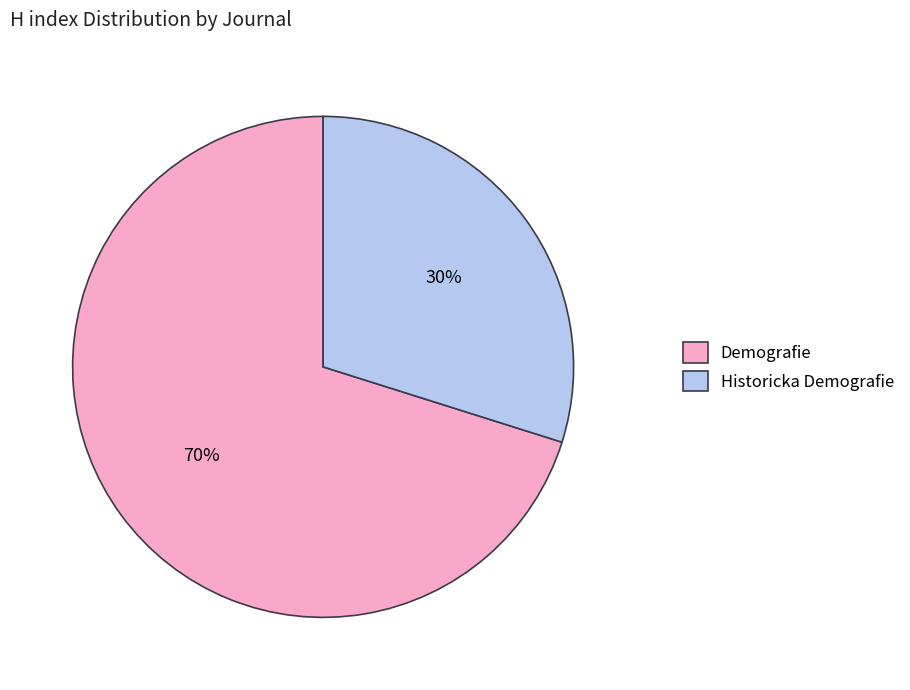

Approximately how many times larger is the value at Historicka Demografie compared to Demografie?

0.4